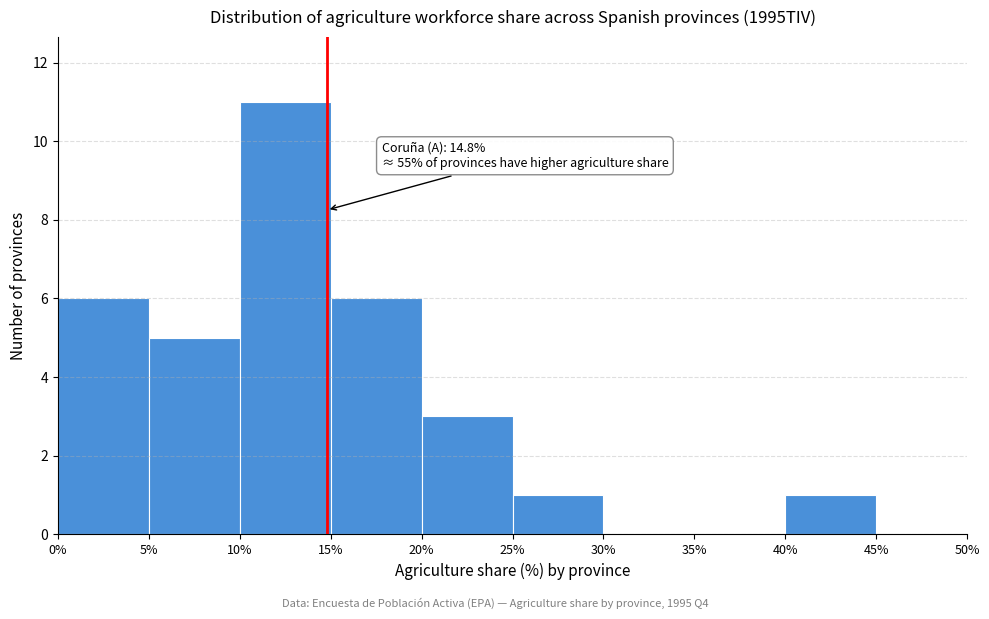

Over which range of the x-axis is the bar tallest?

10% to 15%